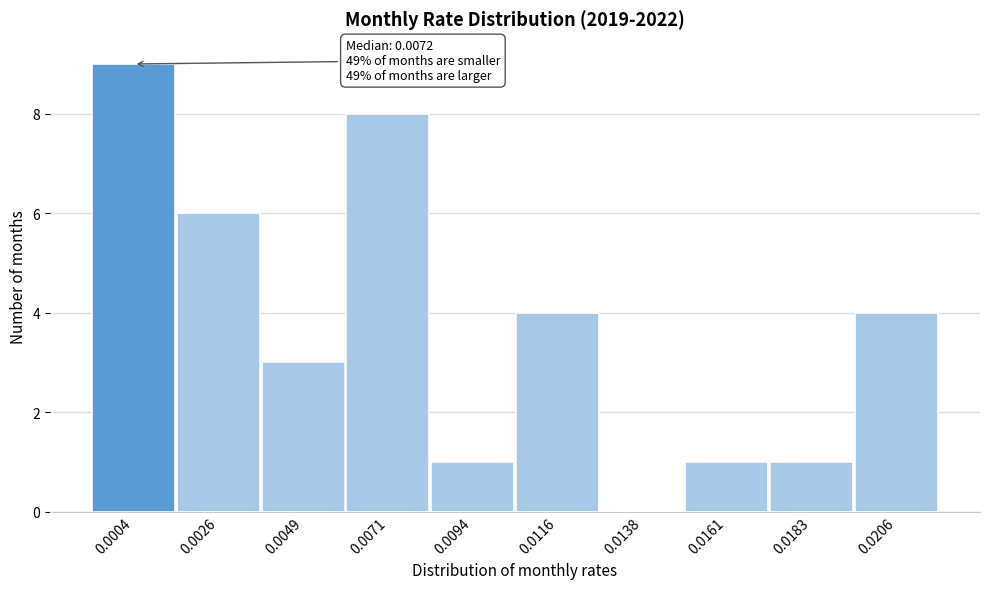

Reading left to right, extract all data points from this chart.

0.0004=9	0.0026=6	0.0049=3	0.0071=8	0.0094=1	0.0116=4	0.0138=0	0.0161=1	0.0183=1	0.0206=4